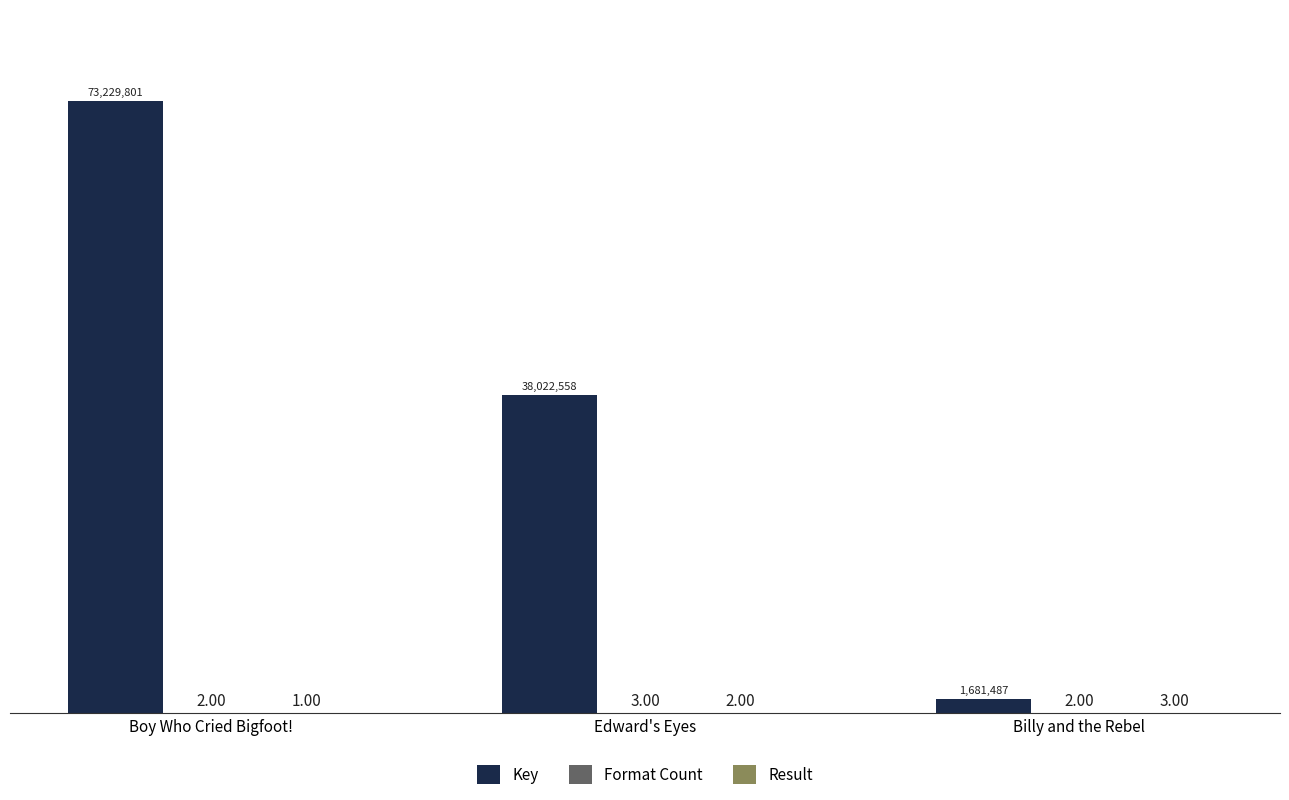

Are the bars horizontal?

No